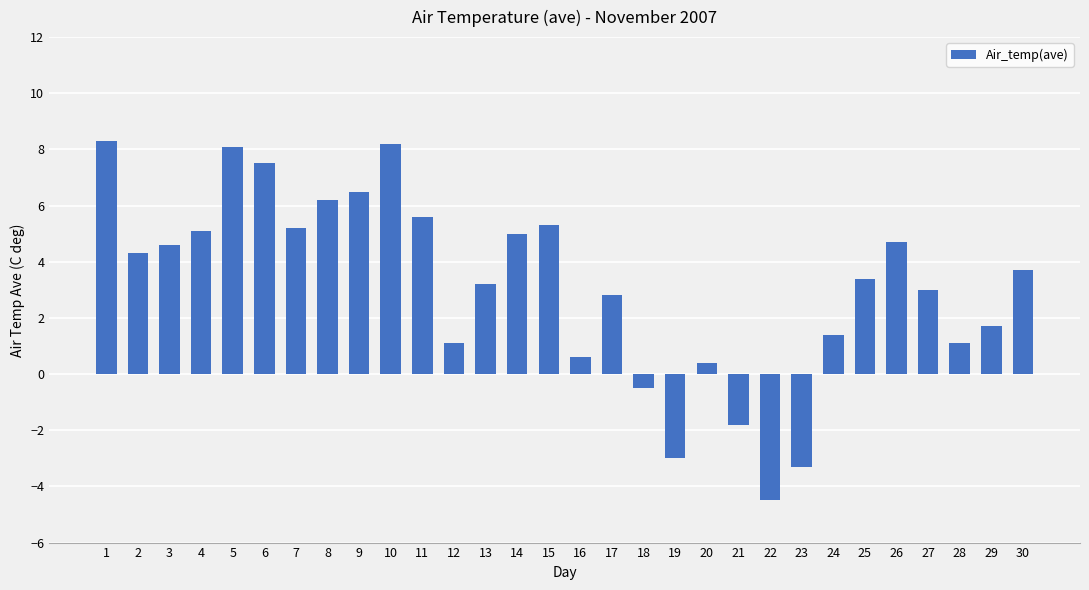

The value at 24 is 2.3. True or false?

False